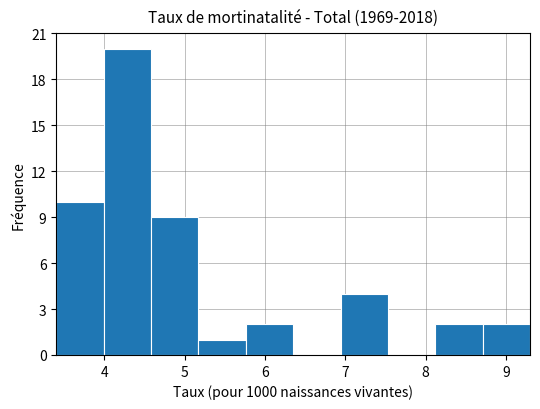

Reading left to right, list every bar in this chart as the range it spans on the x-axis followed by its height. Neither the bar edges nor the heights are printed on the chart, so give them approximately, as read against the axes.

3.40 to 3.99: 10
3.99 to 4.58: 20
4.58 to 5.17: 9
5.17 to 5.76: 1
5.76 to 6.35: 2
6.35 to 6.94: 0
6.94 to 7.53: 4
7.53 to 8.12: 0
8.12 to 8.71: 2
8.71 to 9.30: 2